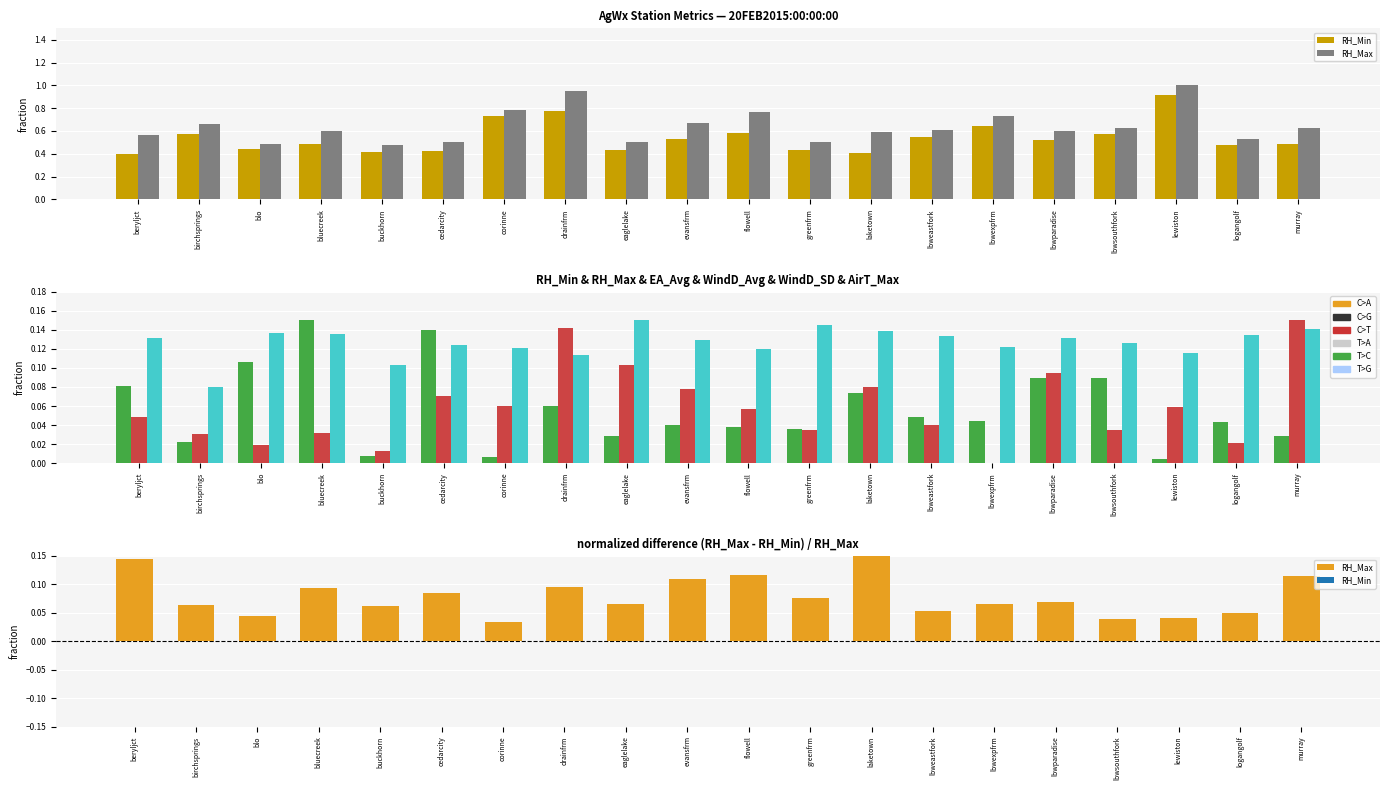

How many AirT_Max values are between 0 and 1?

20